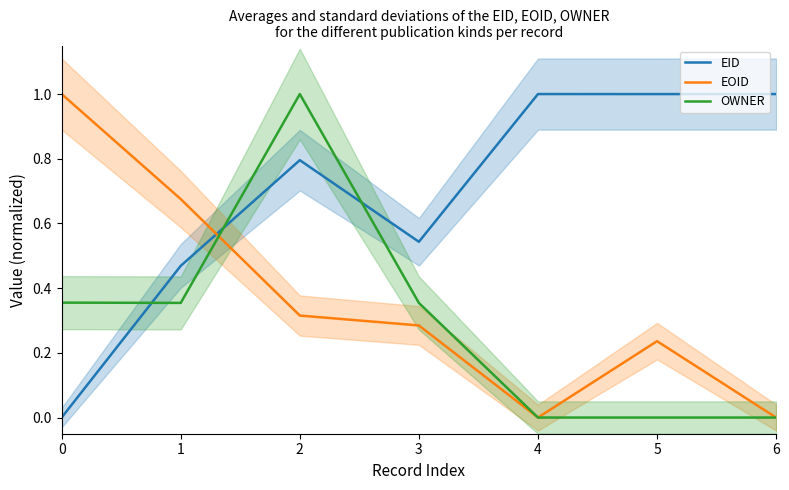

Count the number of categories in the chart.

7